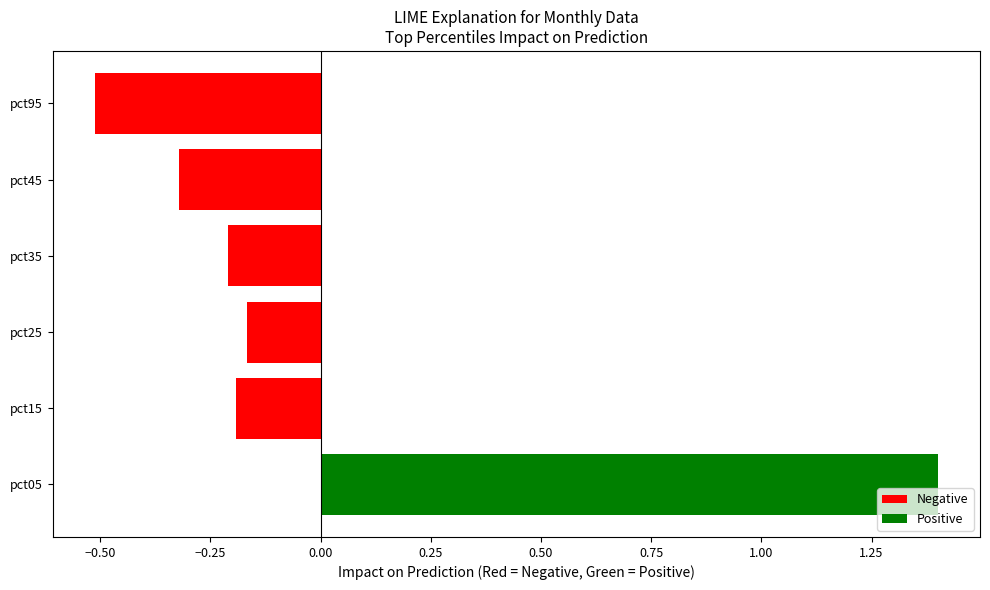

What value does the data have at pct95?

-0.5